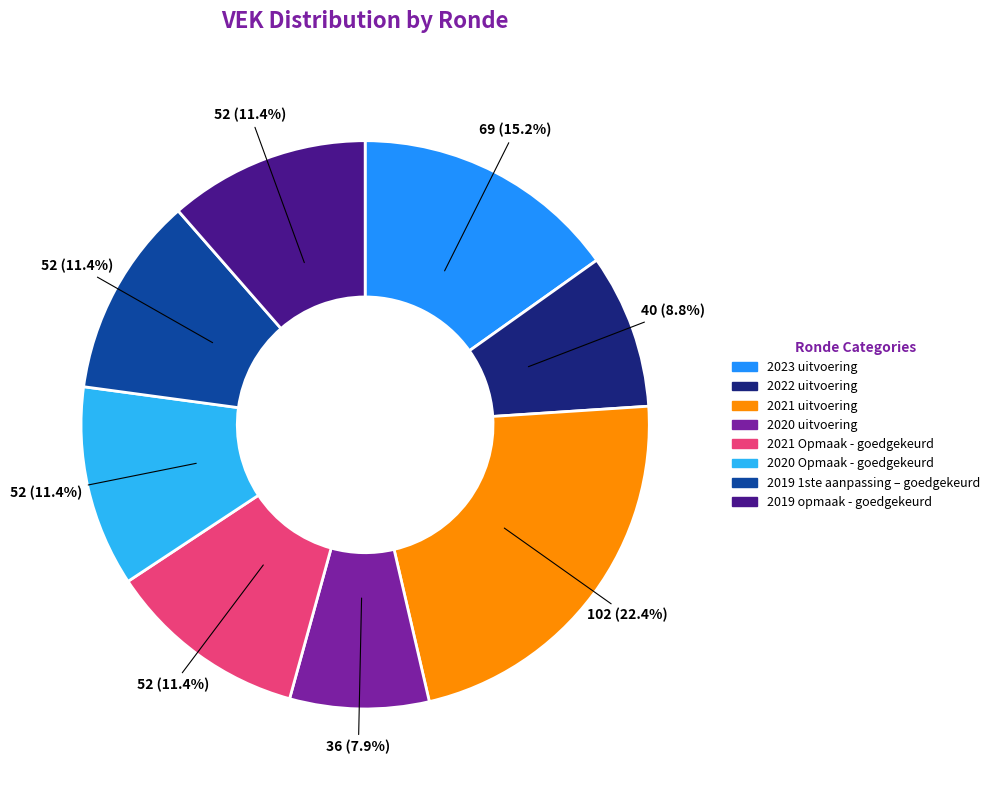

Does 2020 uitvoering represent more than half of the total?

No